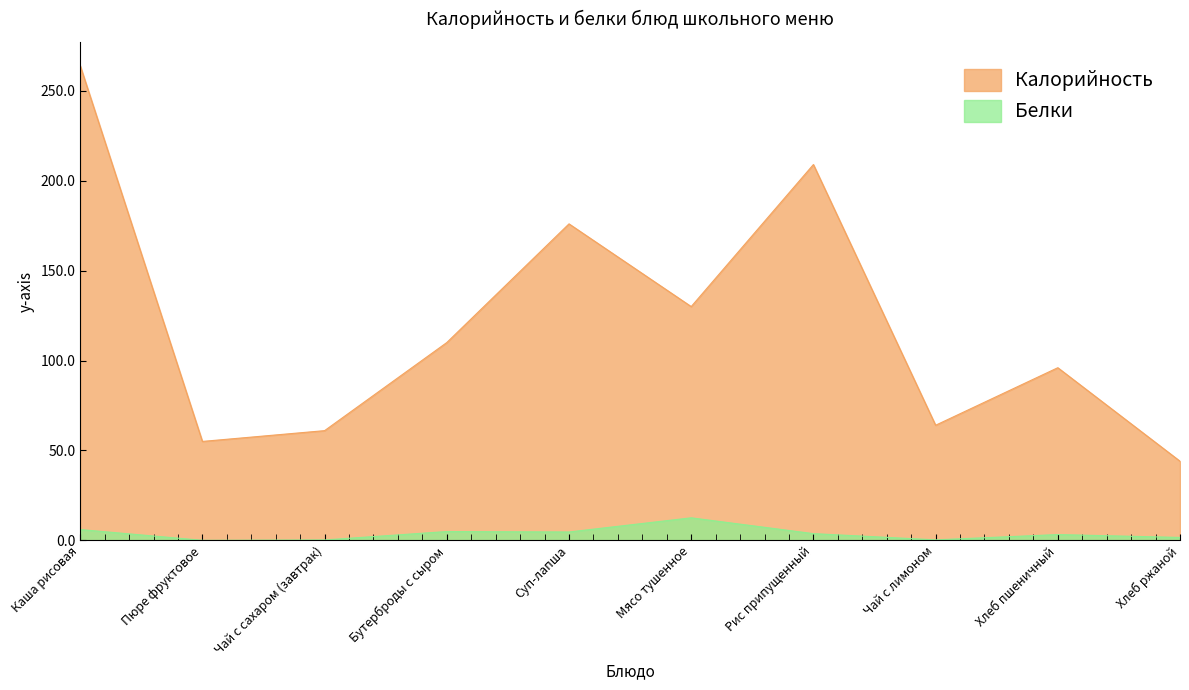

Between Суп-лапша and Хлеб пшеничный, which series saw the biggest shift?

Калорийность